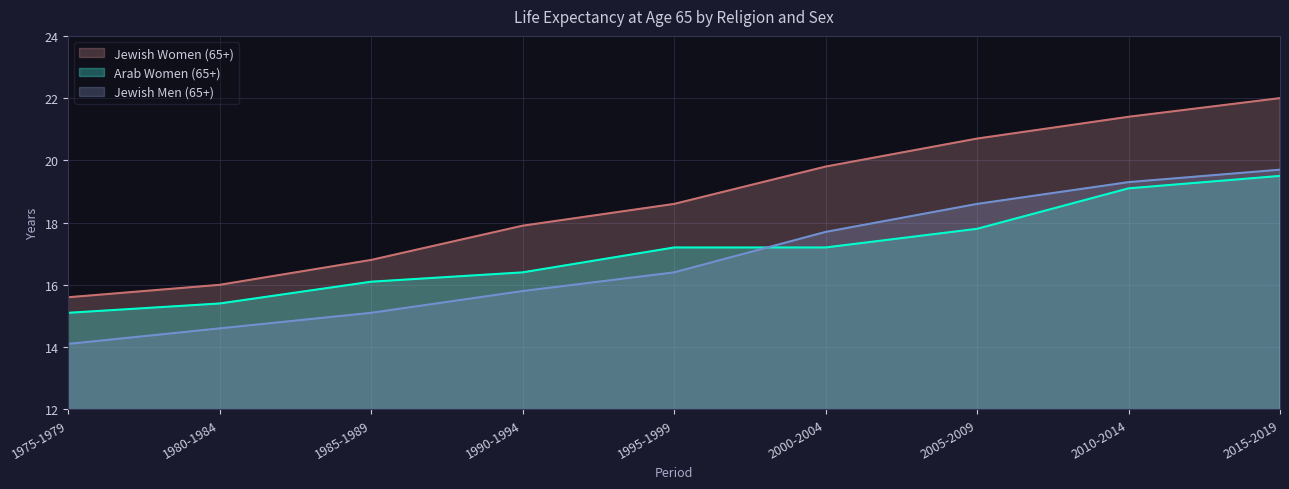

What are all the series names shown in the legend?

Jewish Women (65+), Arab Women (65+), Jewish Men (65+)